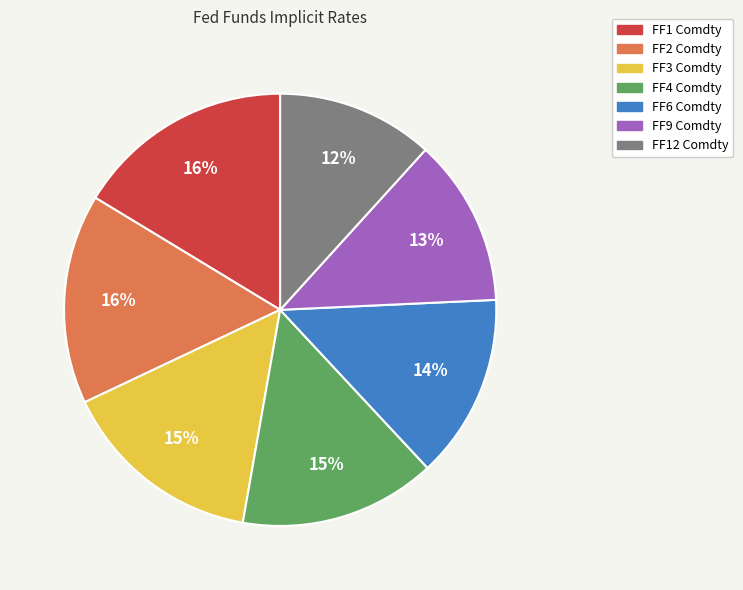

The FF6 Comdty slice represents 14% of the pie. True or false?

True